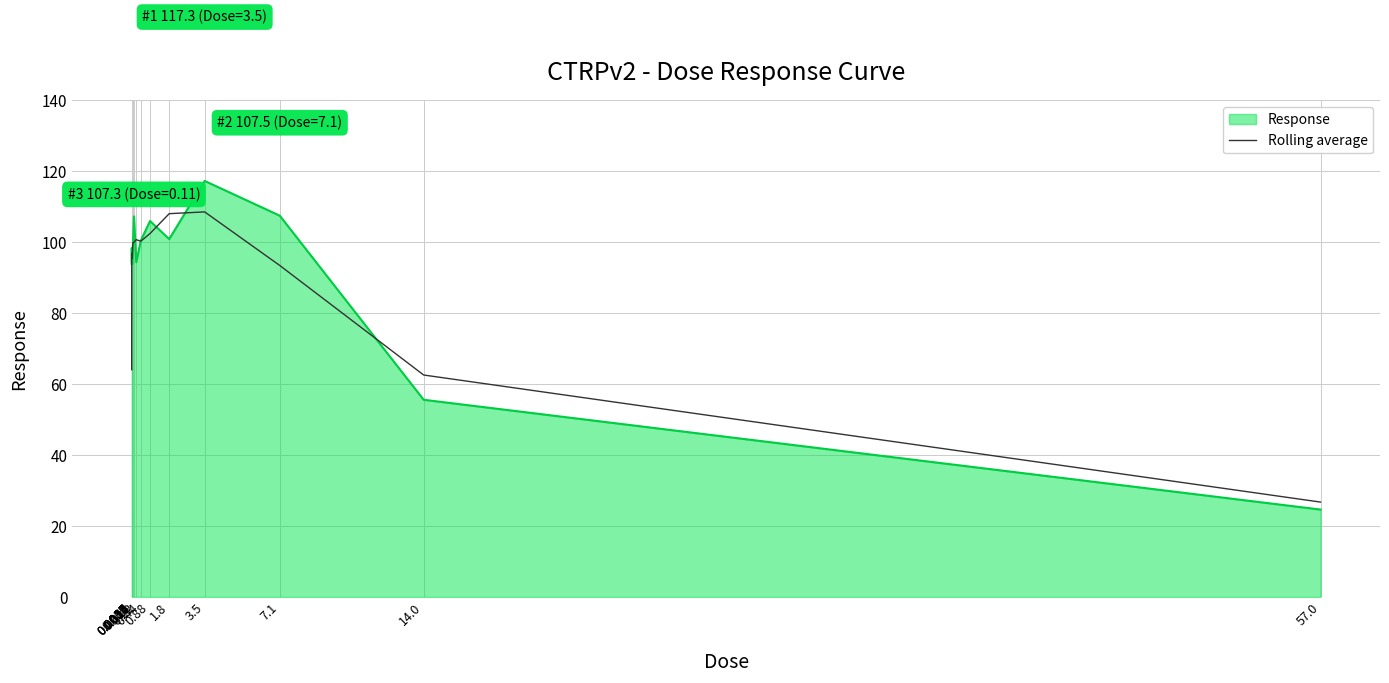

What is the maximum value shown in the chart?

117.3